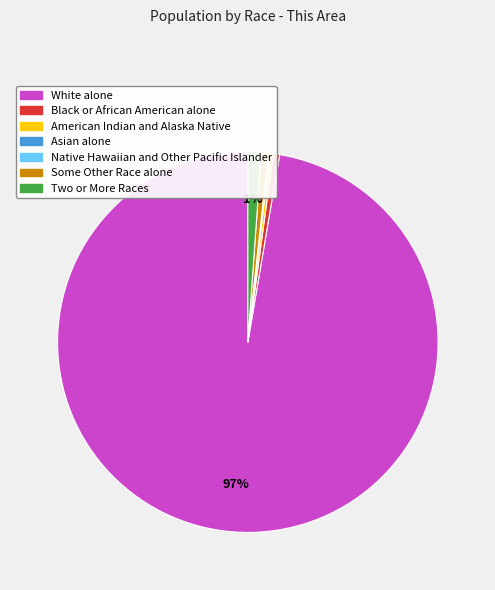

Combined, do Two or More Races and Some Other Race alone account for over 50%?

No